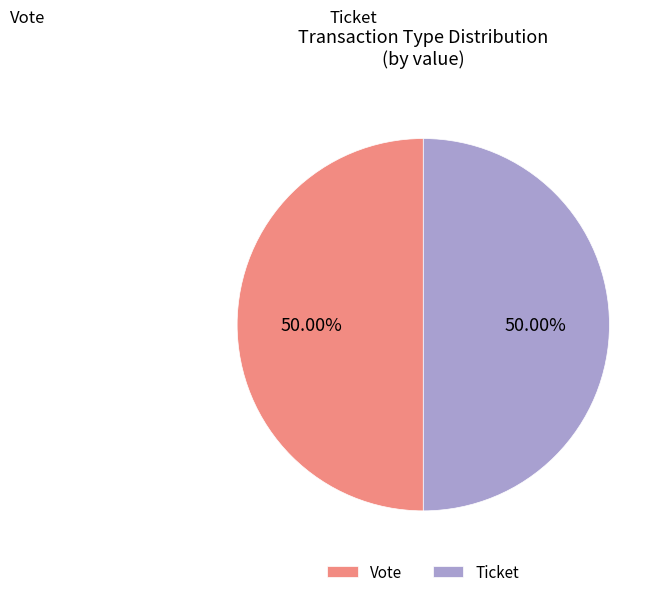

To the nearest percent, what is the average slice percentage?

50%